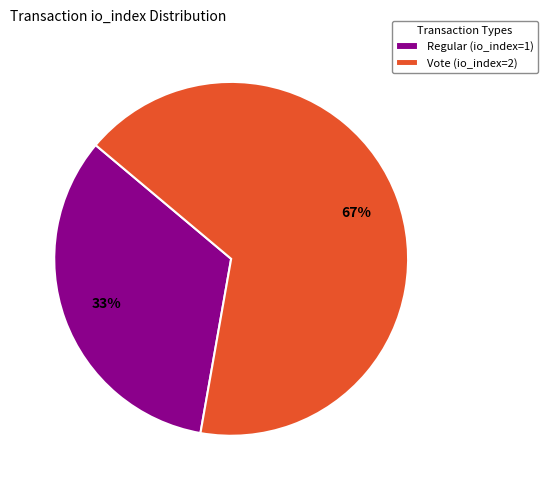

The Vote (io_index=2) slice represents 67% of the pie. True or false?

True